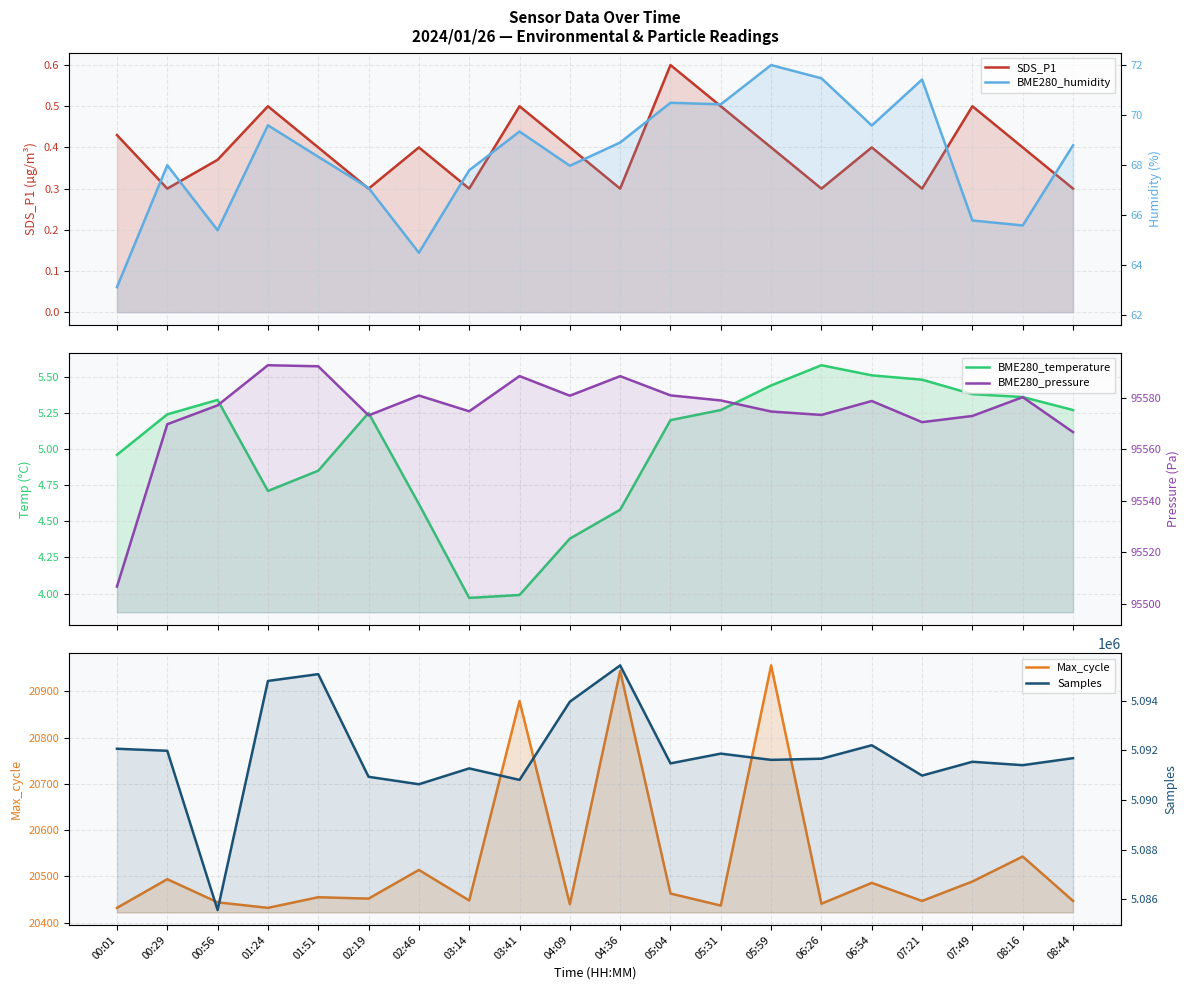

List the labels in order of Samples value, smallest first.

00:56, 02:46, 03:41, 02:19, 07:21, 03:14, 08:16, 05:04, 07:49, 05:59, 06:26, 08:44, 05:31, 00:29, 00:01, 06:54, 04:09, 01:24, 01:51, 04:36